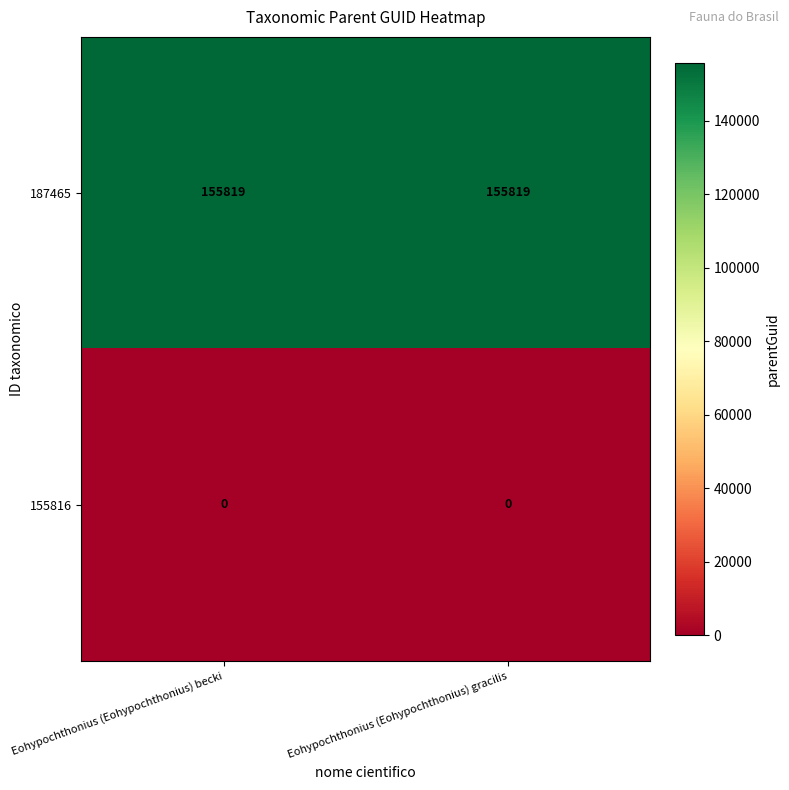

What is the difference between the highest and lowest values at Eohypochthonius (Eohypochthonius) becki?

155819